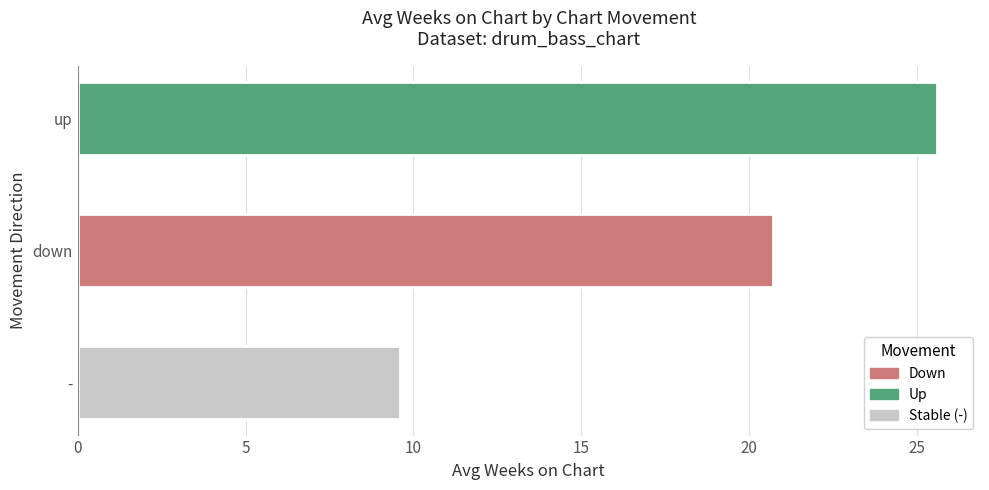

At which label is the value closest to 17?

down